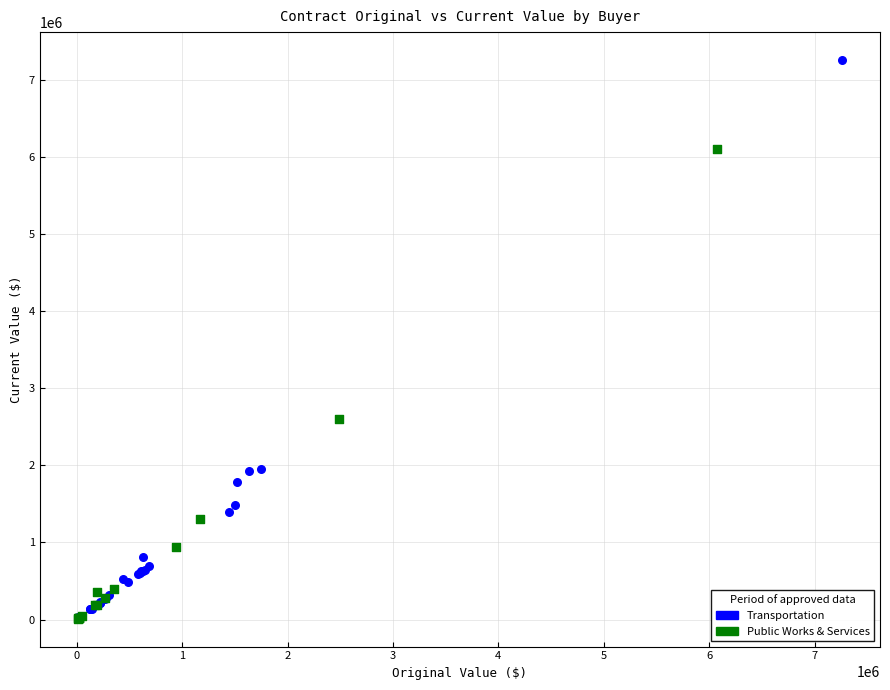

Which series contains the highest Y value?

Transportation